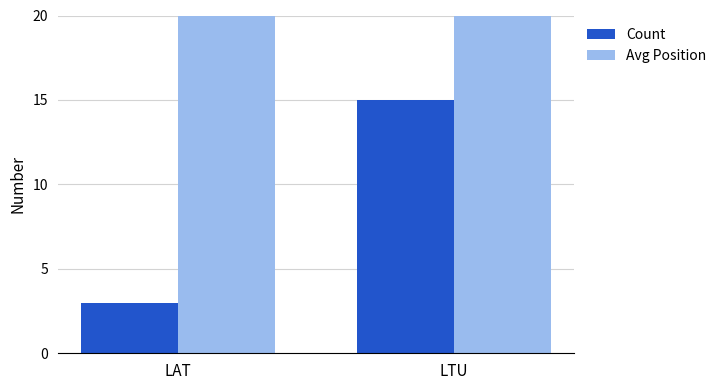

Reading left to right, list all the values displayed in this chart.

Count: LAT=3	LTU=15
Avg Position: LAT=68	LTU=73